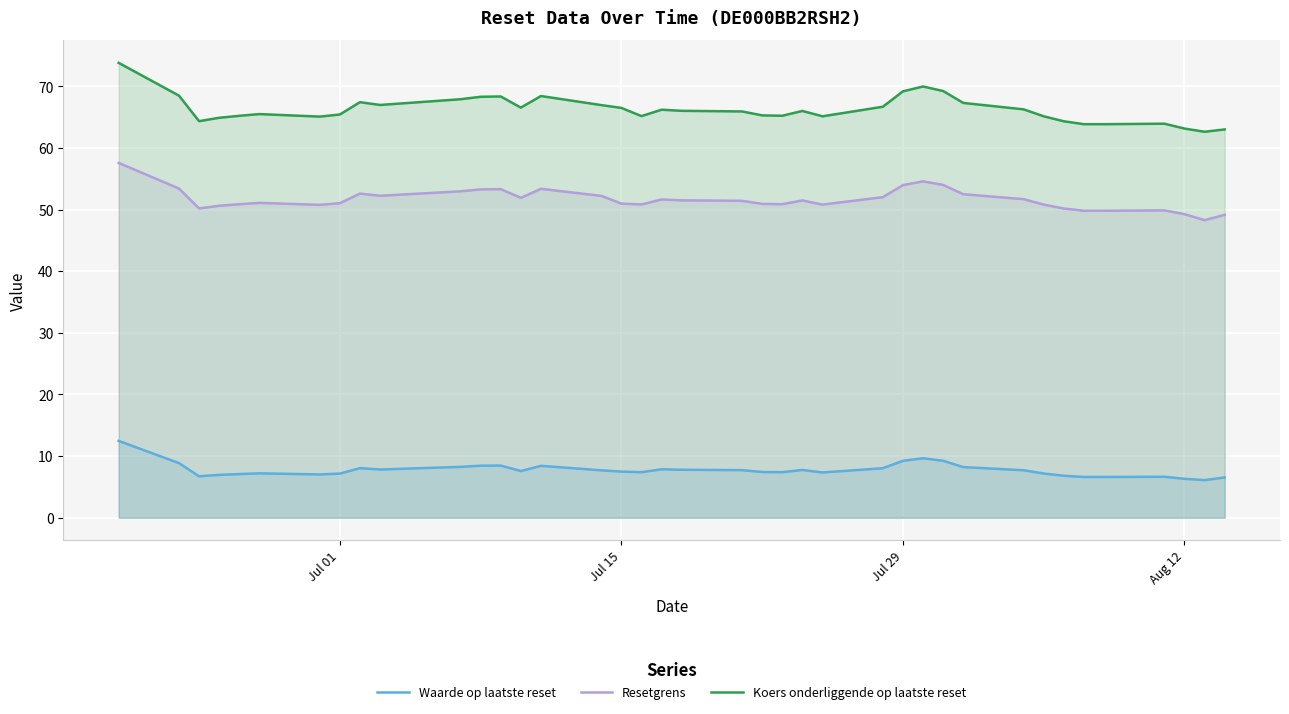

In Resetgrens, how many points are lower than both neighbors (excluding endpoints)?

8